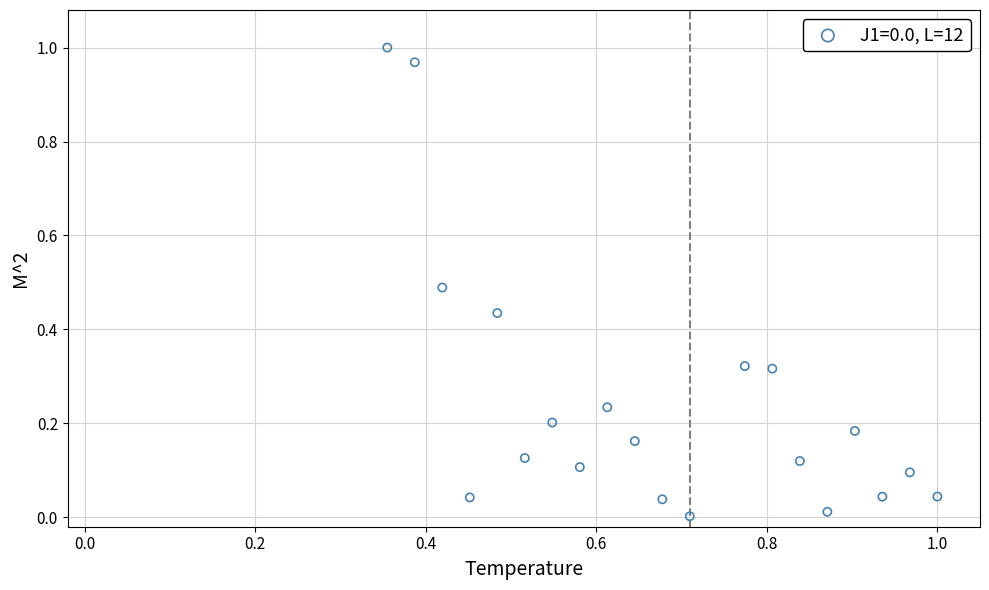

What is the range of X values (max minus min)?

0.6